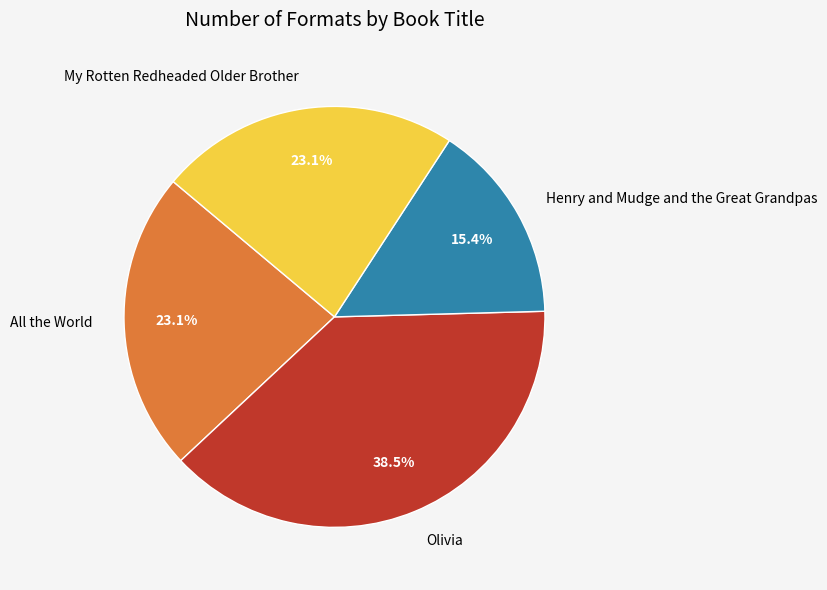

Combined, do My Rotten Redheaded Older Brother and Olivia account for over 50%?

Yes